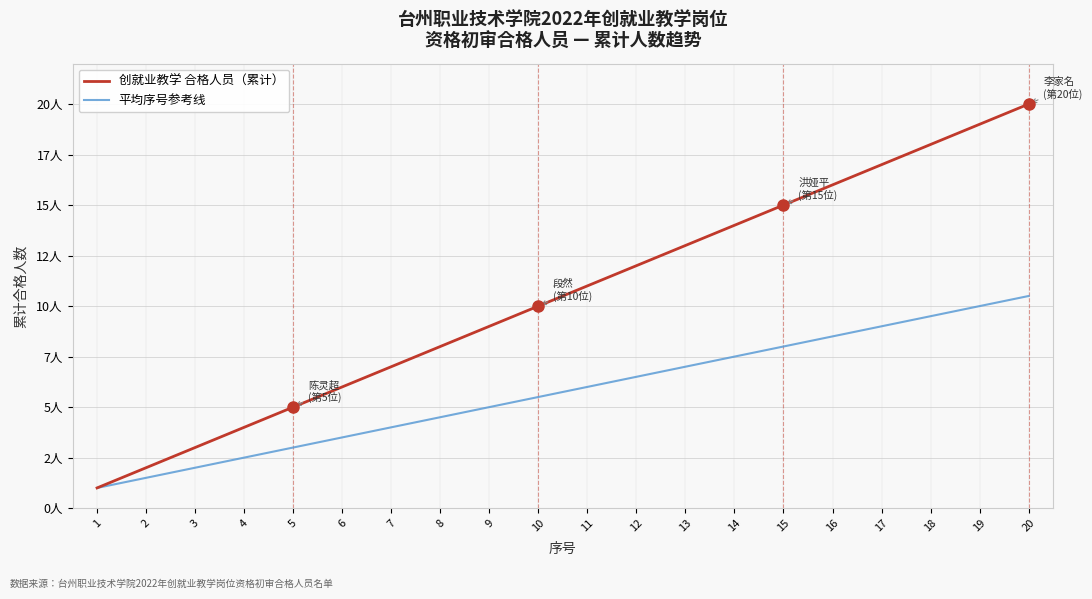

Reading right to left, list all the values displayed in this chart.

创就业教学 合格人员（累计）: 20=20.0	19=19.0	18=18.0	17=17.0	16=16.0	15=15.0	14=14.0	13=13.0	12=12.0	11=11.0	10=10.0	9=9.0	8=8.0	7=7.0	6=6.0	5=5.0	4=4.0	3=3.0	2=2.0	1=1.0
平均序号参考线: 20=10.5	19=10.0	18=9.5	17=9.0	16=8.5	15=8.0	14=7.5	13=7.0	12=6.5	11=6.0	10=5.5	9=5.0	8=4.5	7=4.0	6=3.5	5=3.0	4=2.5	3=2.0	2=1.5	1=1.0